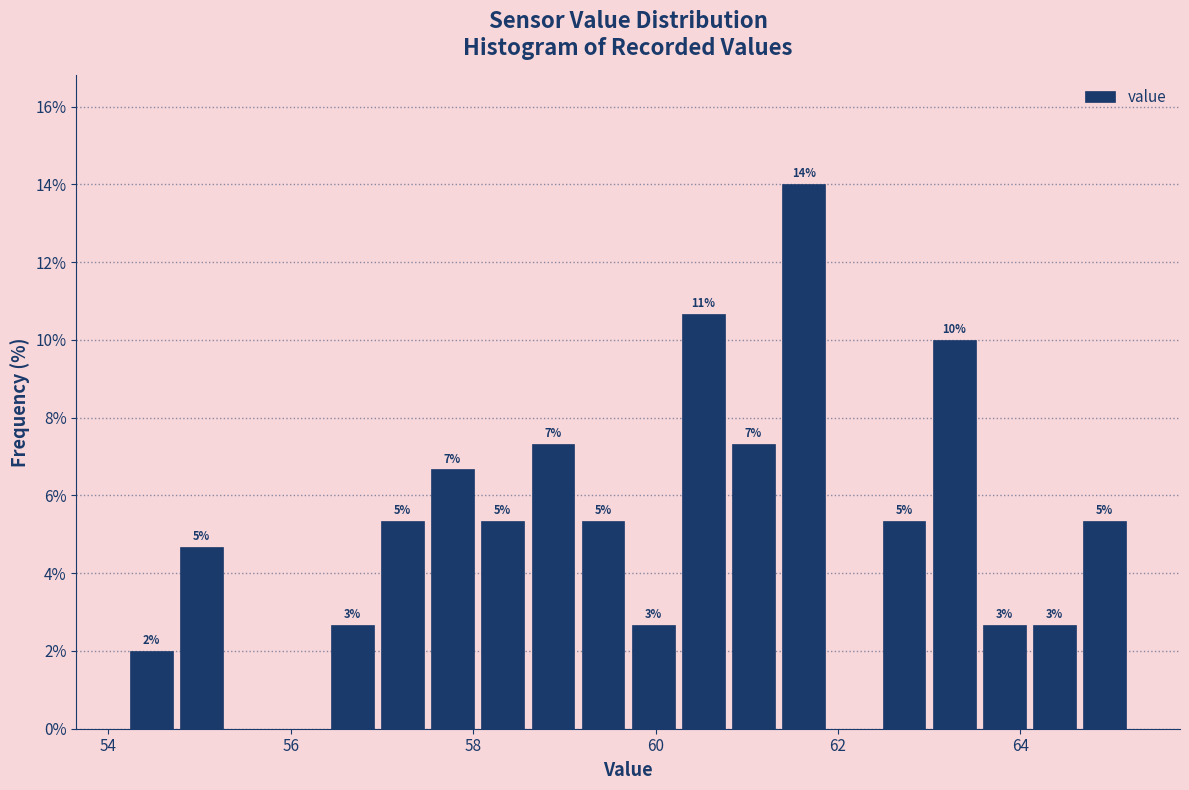

Around what value on the x-axis is the tallest bar? Give the approximate position of its centre, as read against the axis.

61.6